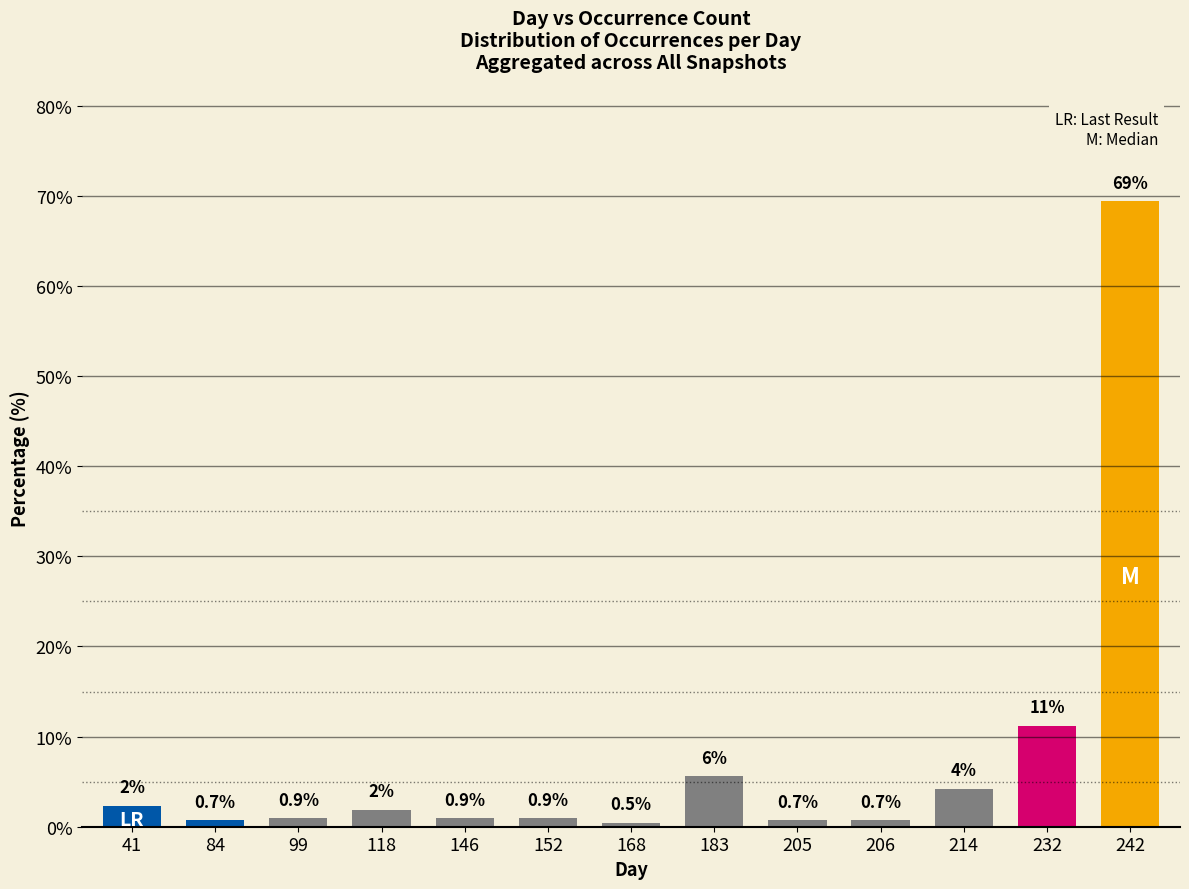

Is it true that the value at 183 is 5.6?

True